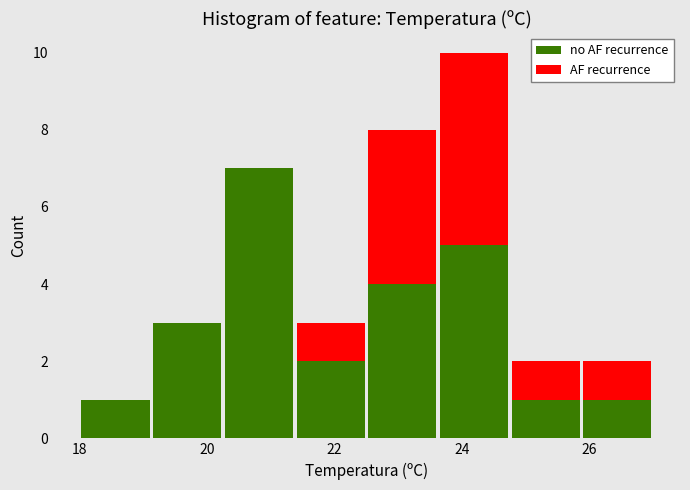

What is the total height of the stacked bar covering 25.8 to 27.0 on the x-axis? Neither the bar edges nor the heights are printed on the chart, so give them approximately, as read against the axes.

2